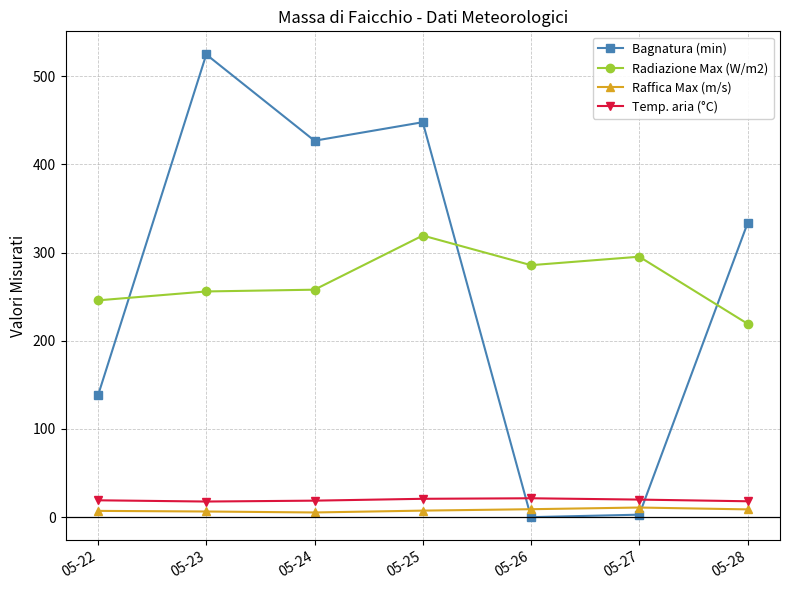

True or false: Raffica Max (m/s) has more than 0 points higher than both neighbors.

True